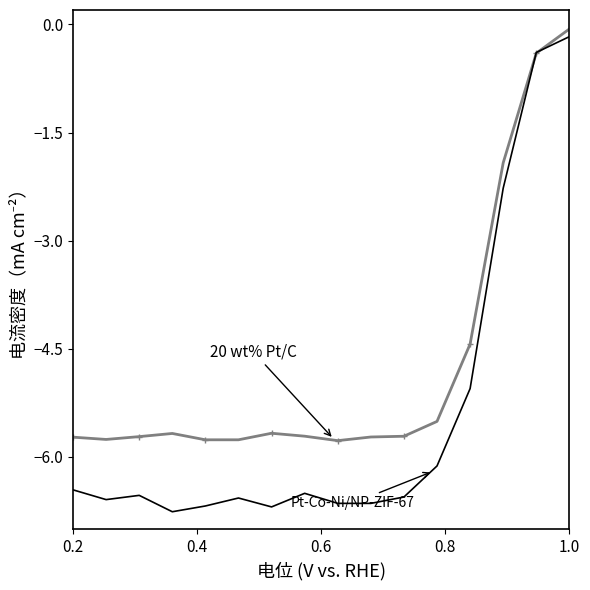

What is the minimum value shown in the chart?

-6.8